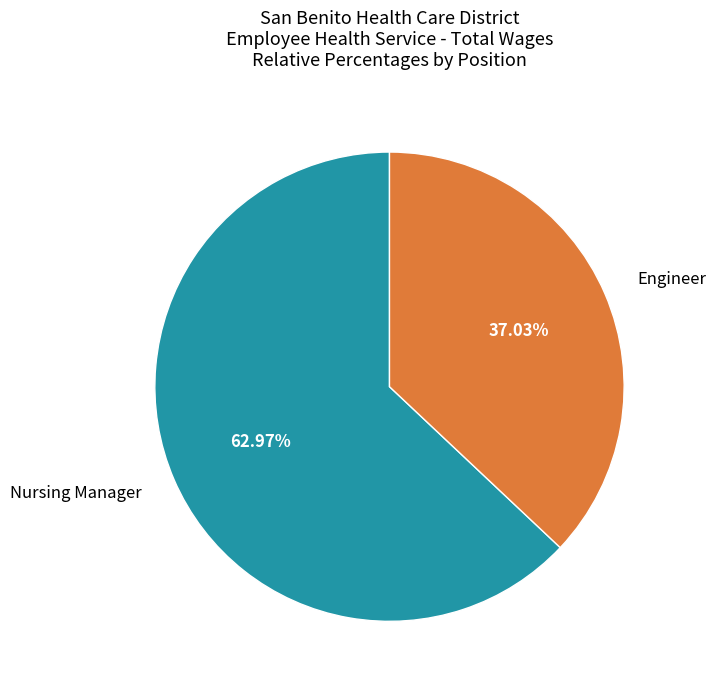

To the nearest percent, what percentage of the pie is Engineer?

37%